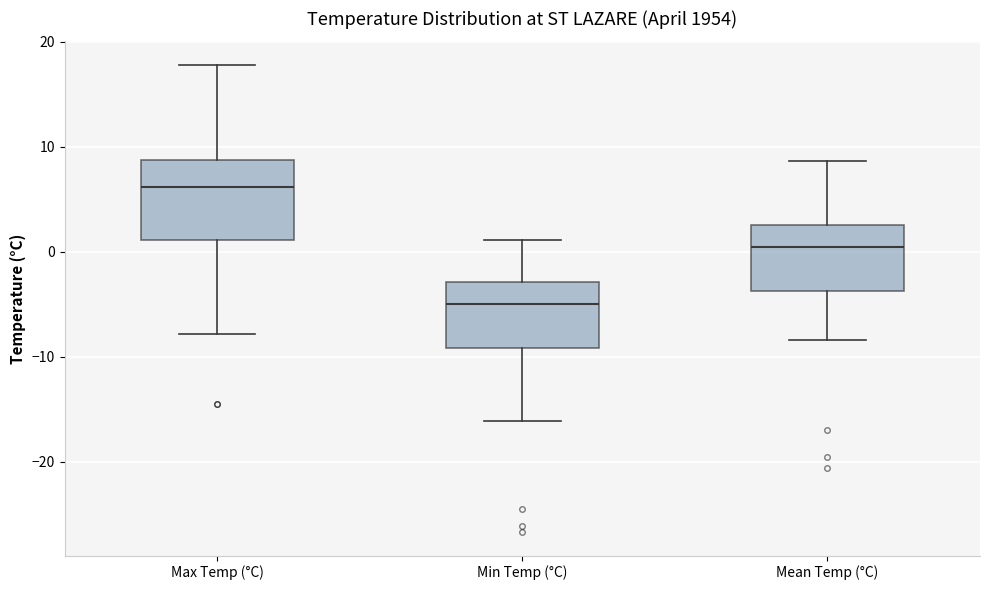

Reading left to right, read every box against the y-axis: the position of its median line, the range the box covers, and the ends of its whiskers. The values are not printed on the chart, so give them approximately, as read against the axis.

Max Temp (°C): median 6, box 1 to 9, whiskers -8 to 18
Min Temp (°C): median -5, box -9 to -3, whiskers -16 to 1
Mean Temp (°C): median 0, box -4 to 3, whiskers -8 to 9